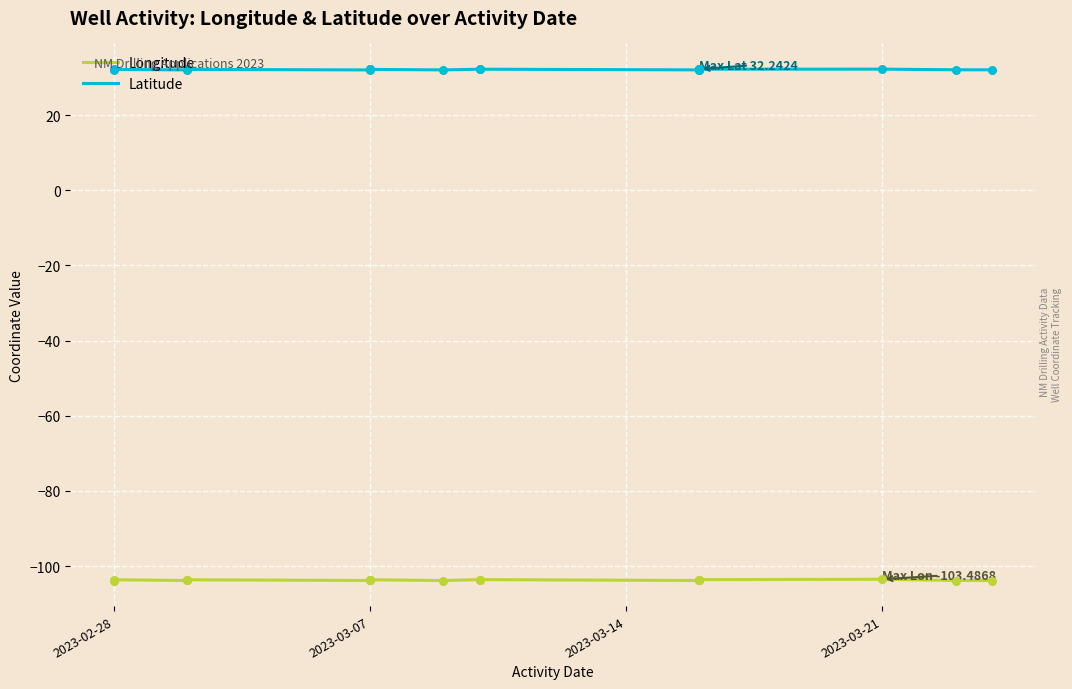

Which series reaches the maximum Y coordinate?

Latitude